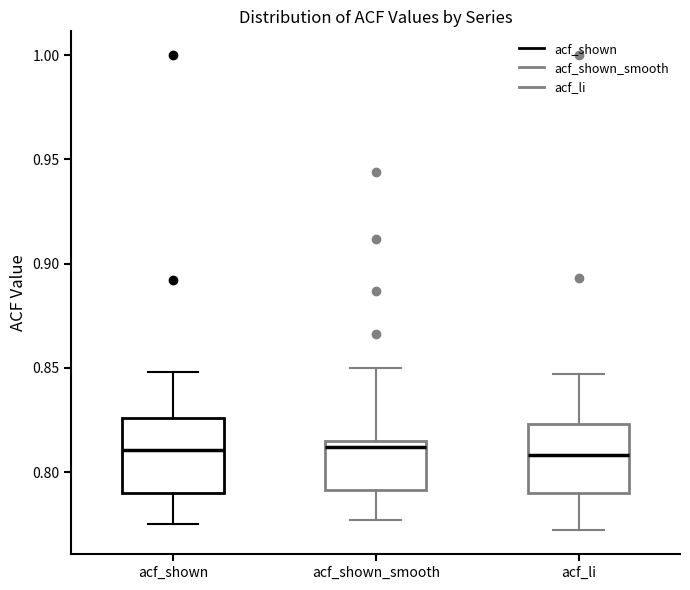

Reading left to right, read every box against the y-axis: the position of its median line, the range the box covers, and the ends of its whiskers. The values are not printed on the chart, so give them approximately, as read against the axis.

acf_shown: median 0.810, box 0.790 to 0.825, whiskers 0.775 to 0.850
acf_shown_smooth: median 0.810, box 0.790 to 0.815, whiskers 0.775 to 0.850
acf_li: median 0.810, box 0.790 to 0.825, whiskers 0.770 to 0.845